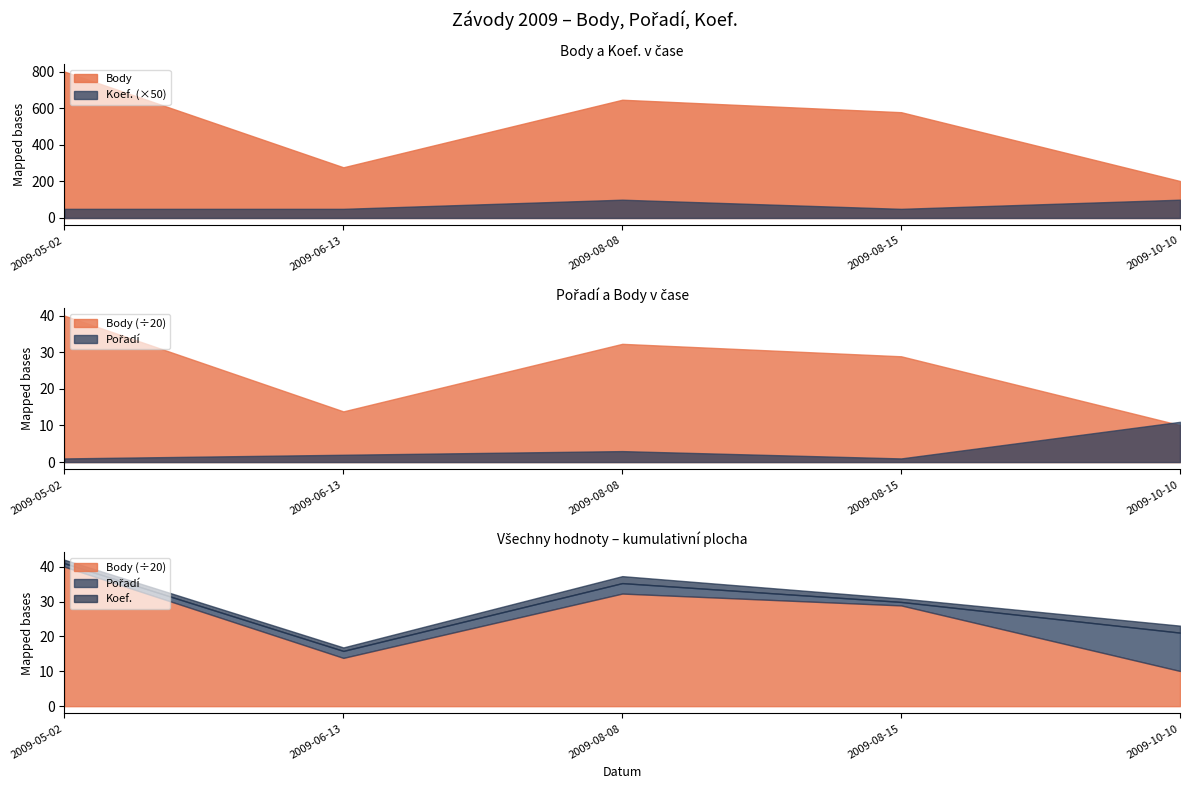

Reading left to right, transcribe all the data shown in this chart.

Body: 2009-05-02=800	2009-06-13=277	2009-08-08=646	2009-08-15=578	2009-10-10=202
Pořadí: 2009-05-02=1	2009-06-13=2	2009-08-08=3	2009-08-15=1	2009-10-10=11
Koef.: 2009-05-02=1	2009-06-13=1	2009-08-08=2	2009-08-15=1	2009-10-10=2